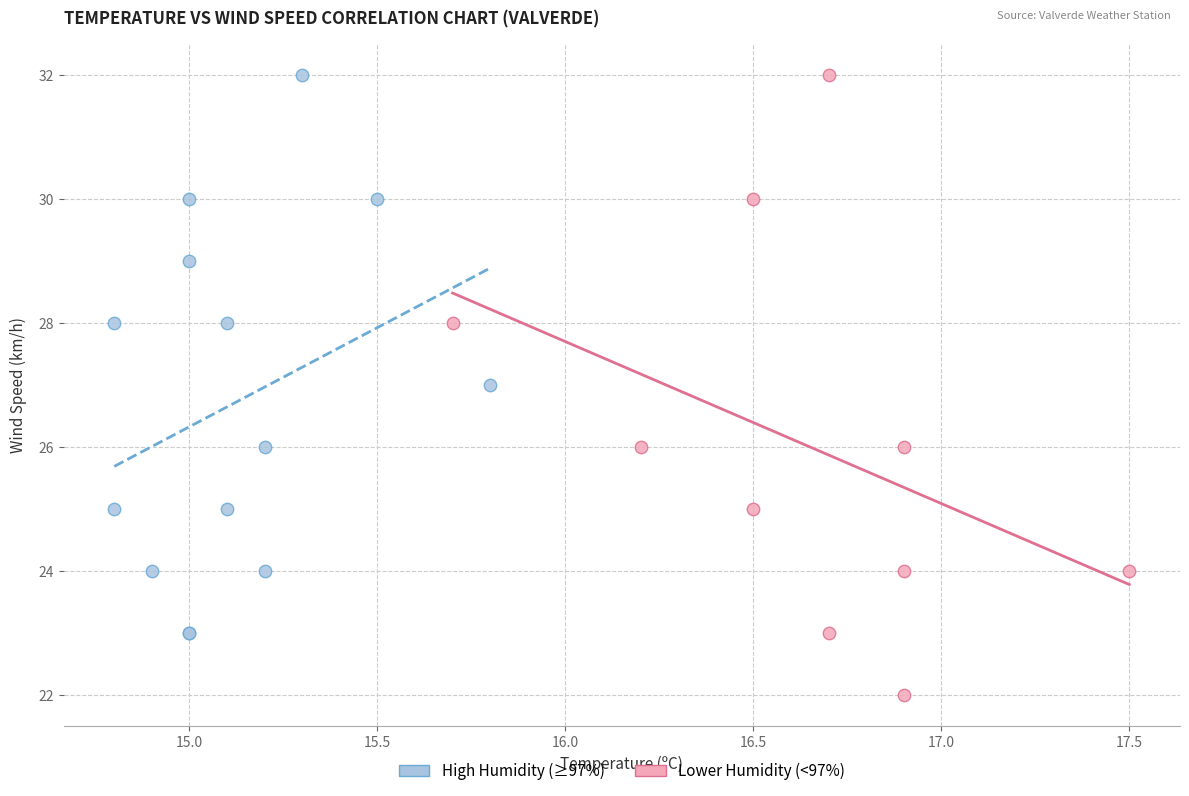

What are all the series names shown in the legend?

High Humidity (≥97%), Lower Humidity (<97%)